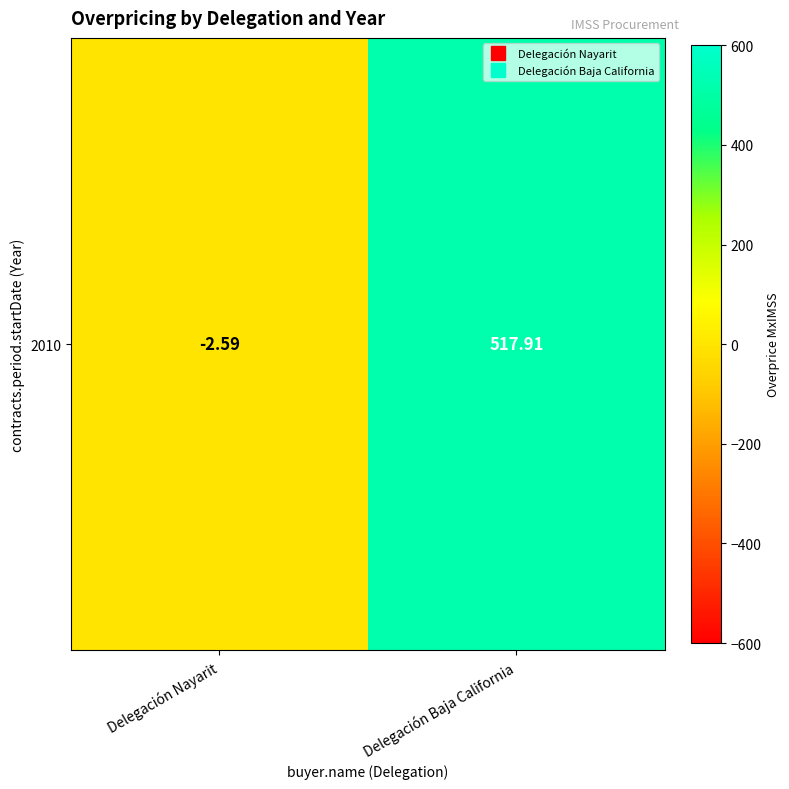

Rank the categories by value from highest to lowest.

Delegación Baja California, Delegación Nayarit